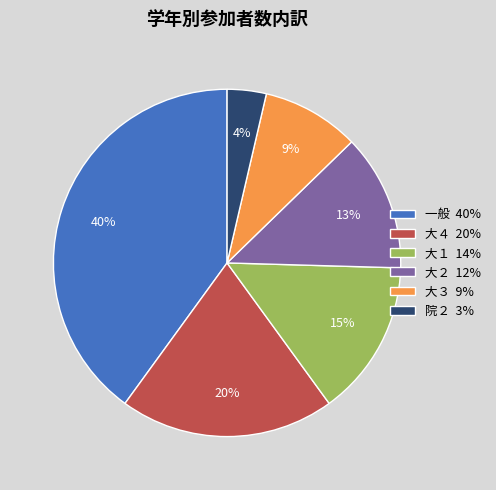

Is 大４ the majority of the pie?

No